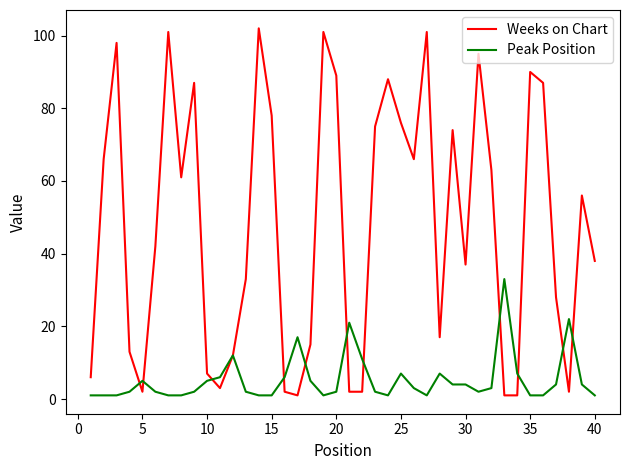

What is the average value of the Peak Position series?

5